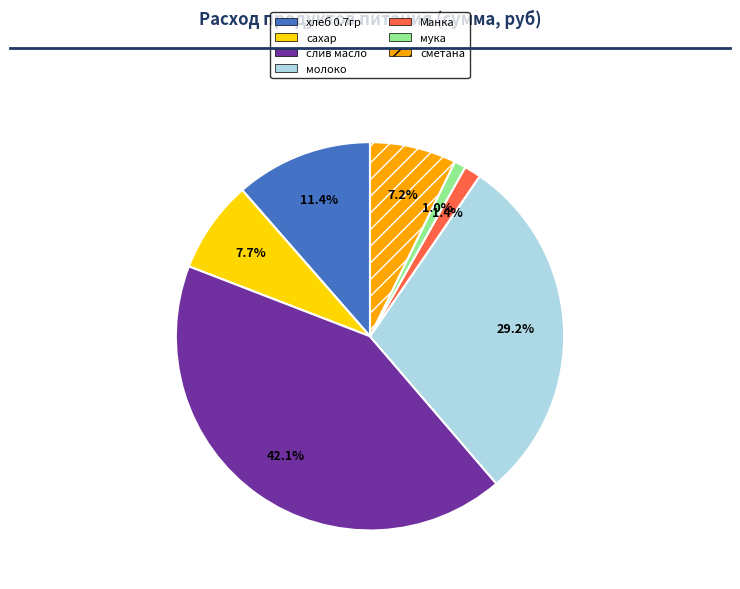

Does молоко represent more than half of the total?

No